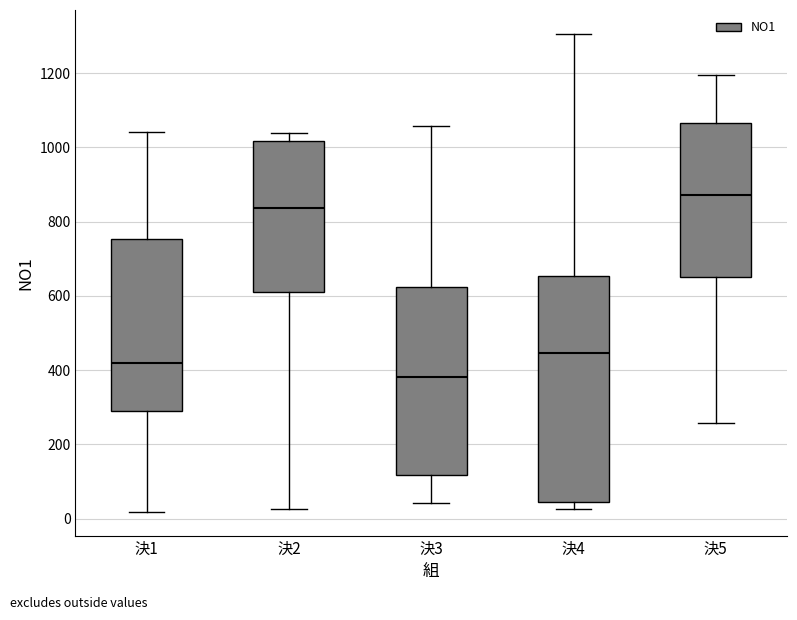

Reading left to right, transcribe this box plot: for each box, give where its median line is, the range the box spans, and where its two whiskers end, as read against the y-axis. The values are not printed on the chart, so give them approximately, as read against the axis.

決1: median 420, box 280 to 760, whiskers 20 to 1040
決2: median 840, box 600 to 1020, whiskers 20 to 1040
決3: median 380, box 120 to 620, whiskers 40 to 1060
決4: median 440, box 40 to 660, whiskers 20 to 1300
決5: median 880, box 660 to 1060, whiskers 260 to 1200